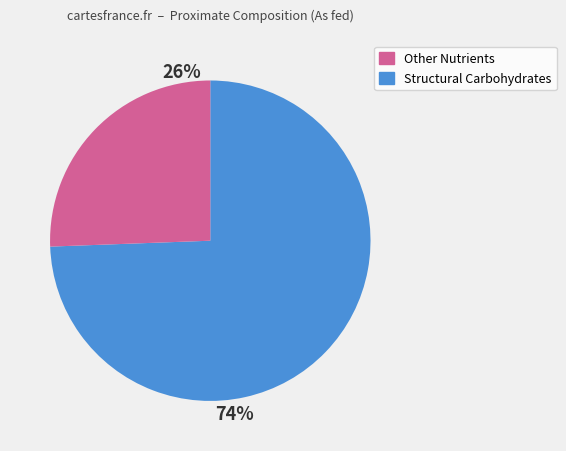

How many segments does this pie chart have?

2